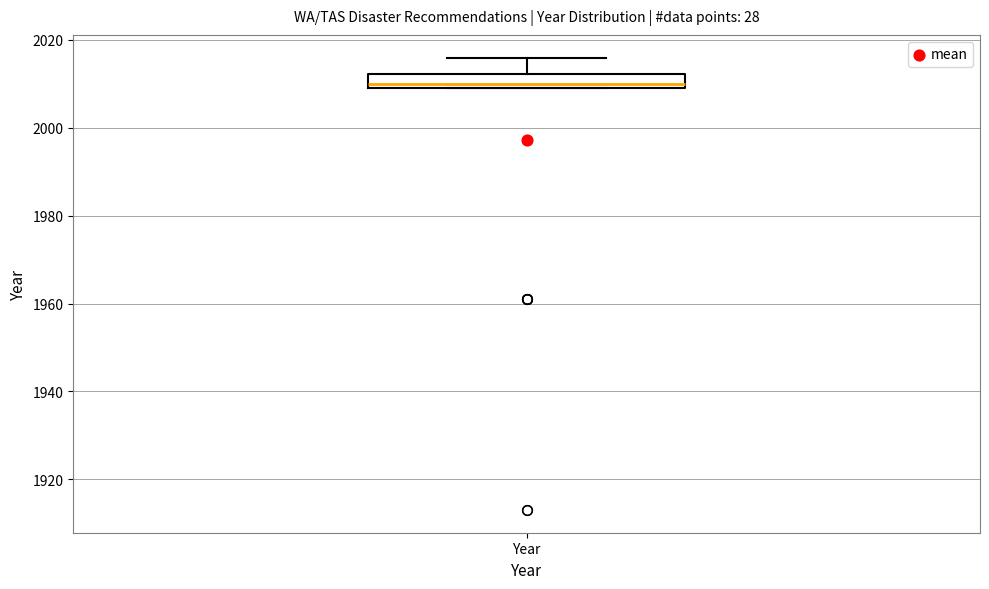

Read this box plot against the y-axis: the position of the median line, the range covered by the box, and the ends of both whiskers. The values are not printed on the chart, so give them approximately, as read against the axis.

median 2010 (just above the box's lower edge), box 2010 to 2012, whiskers 2010 to 2016